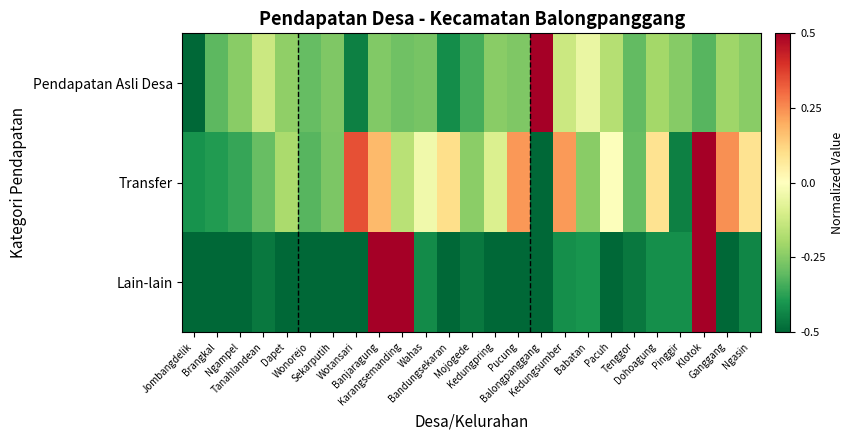

At Ganggang, list the series in order from smallest to largest.

Lain-lain, Pendapatan Asli Desa, Transfer